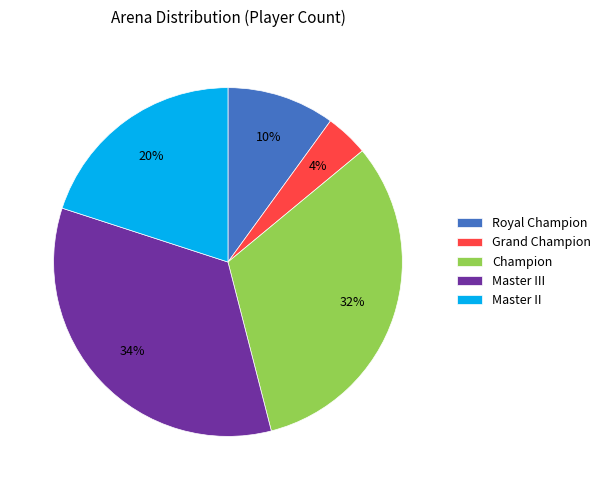

How many segments does this pie chart have?

5